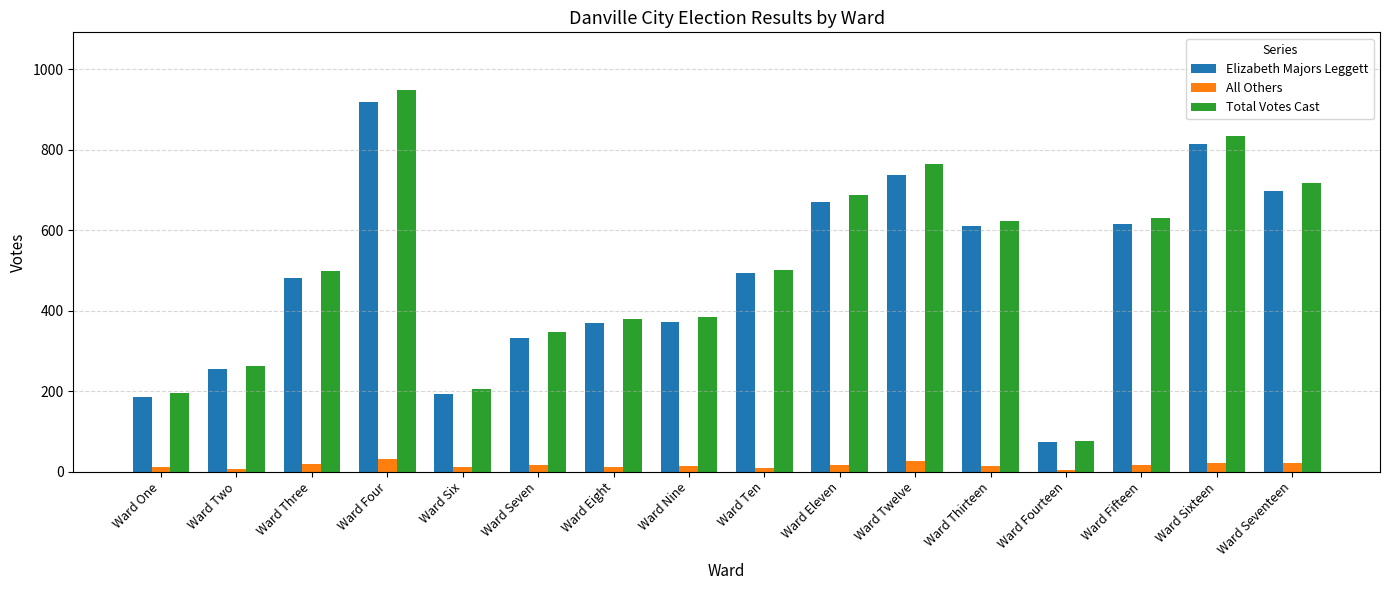

Is the value of All Others at Ward Eleven greater than the value of Elizabeth Majors Leggett at Ward Ten?

No